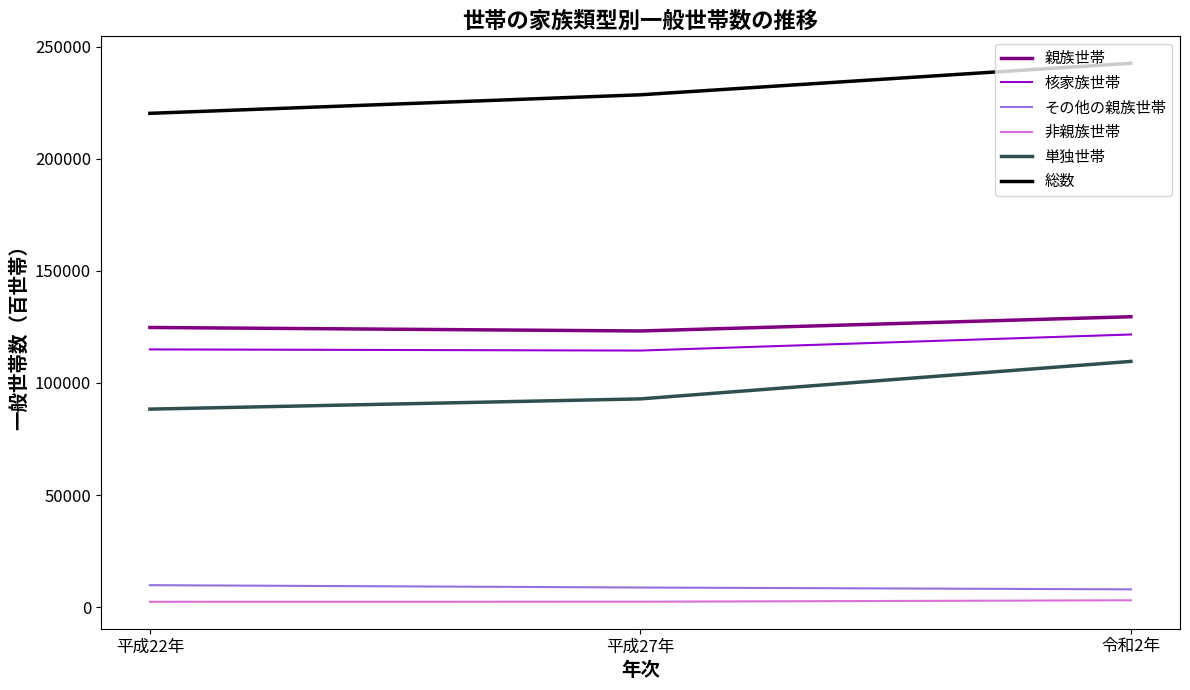

Where is 単独世帯 nearest to the value 98976?

平成27年